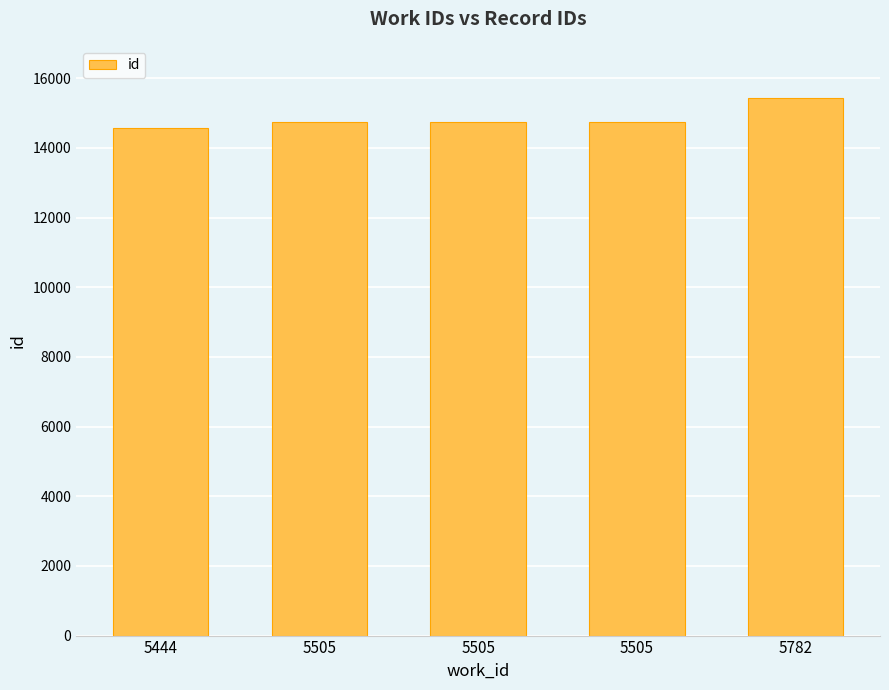

Reading right to left, what are all the values shown in this chart?

5782=15428	5505=14739	5505=14730	5505=14728	5444=14559